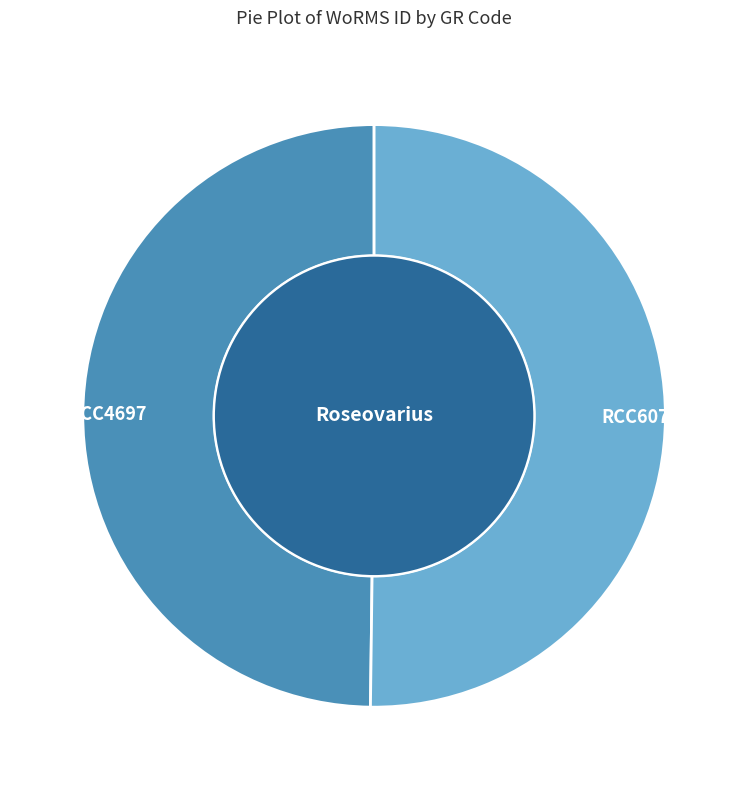

What is the ratio of the value at RCC6076 to the value at RCC4697?

1.0